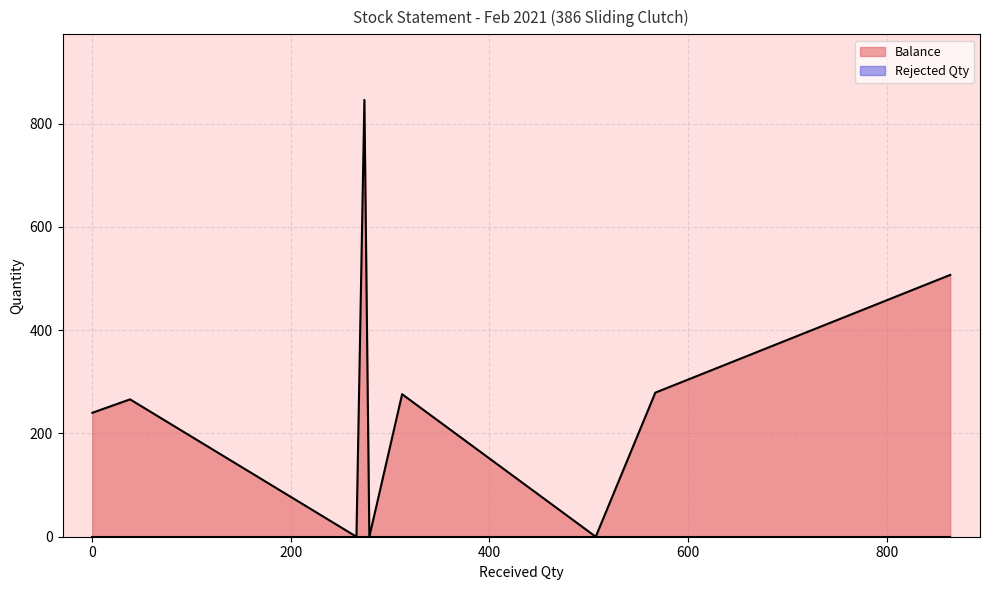

The value of Balance at 0 is 109. True or false?

False